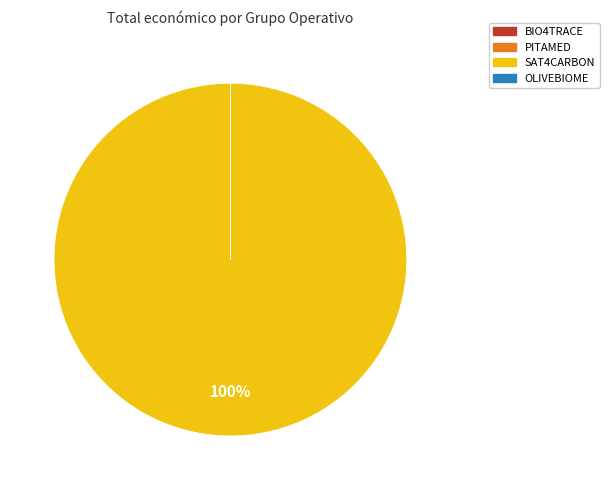

To the nearest percent, what percentage of the pie is SAT4CARBON?

100%